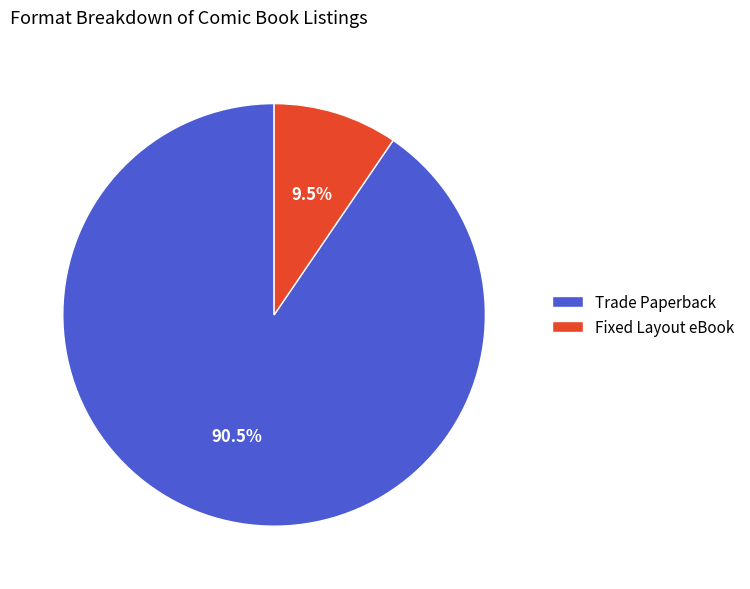

What is the ratio of the value at Trade Paperback to the value at Fixed Layout eBook?

9.5